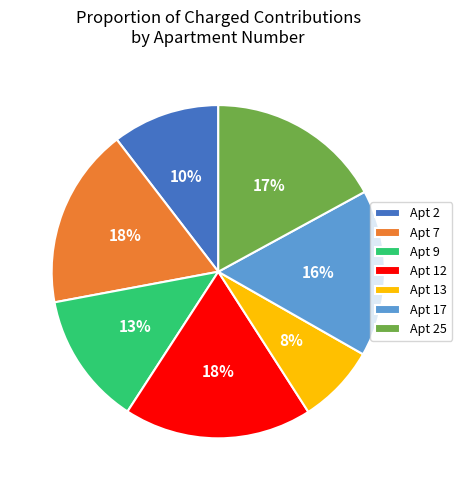

What percentage is the Apt 12 slice, to the nearest percent?

18%